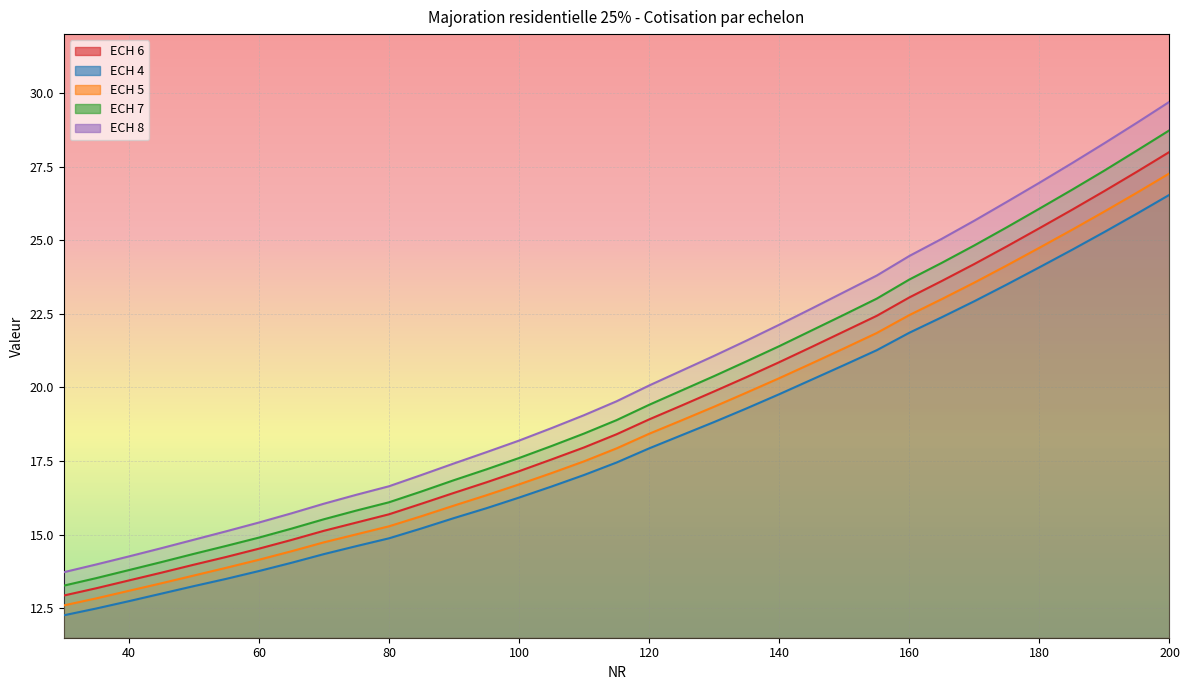

Reading left to right, list all the values displayed in this chart.

ECH 6: 30=12.9	35=13.2	40=13.4	45=13.7	50=14.0	55=14.2	60=14.5	65=14.8	70=15.1	75=15.4	80=15.7	85=16.1	90=16.4	95=16.8	100=17.2	105=17.6	110=18.0	115=18.4	120=18.9	125=19.4	130=19.9	135=20.4	140=20.9	145=21.4	150=21.9	155=22.4	160=23.1	165=23.6	170=24.2	175=24.8	180=25.4	185=26.0	190=26.7	195=27.3	200=28.0
ECH 4: 30=12.3	35=12.5	40=12.7	45=13.0	50=13.3	55=13.5	60=13.8	65=14.0	70=14.3	75=14.6	80=14.9	85=15.2	90=15.6	95=15.9	100=16.3	105=16.6	110=17.0	115=17.5	120=17.9	125=18.4	130=18.8	135=19.3	140=19.8	145=20.3	150=20.8	155=21.3	160=21.9	165=22.4	170=22.9	175=23.5	180=24.1	185=24.7	190=25.3	195=25.9	200=26.5
ECH 5: 30=12.6	35=12.8	40=13.1	45=13.3	50=13.6	55=13.9	60=14.1	65=14.4	70=14.7	75=15.0	80=15.3	85=15.6	90=16.0	95=16.3	100=16.7	105=17.1	110=17.5	115=17.9	120=18.4	125=18.9	130=19.3	135=19.8	140=20.3	145=20.8	150=21.3	155=21.8	160=22.5	165=23.0	170=23.6	175=24.1	180=24.7	185=25.4	190=26.0	195=26.6	200=27.3
ECH 7: 30=13.3	35=13.5	40=13.8	45=14.1	50=14.3	55=14.6	60=14.9	65=15.2	70=15.5	75=15.8	80=16.1	85=16.5	90=16.9	95=17.2	100=17.6	105=18.0	110=18.4	115=18.9	120=19.4	125=19.9	130=20.4	135=20.9	140=21.4	145=21.9	150=22.5	155=23.0	160=23.7	165=24.2	170=24.8	175=25.4	180=26.1	185=26.7	190=27.4	195=28.0	200=28.7
ECH 8: 30=13.7	35=14.0	40=14.3	45=14.5	50=14.8	55=15.1	60=15.4	65=15.7	70=16.1	75=16.4	80=16.6	85=17.0	90=17.4	95=17.8	100=18.2	105=18.6	110=19.1	115=19.5	120=20.1	125=20.6	130=21.1	135=21.6	140=22.1	145=22.7	150=23.2	155=23.8	160=24.5	165=25.0	170=25.7	175=26.3	180=27.0	185=27.6	190=28.3	195=29.0	200=29.7